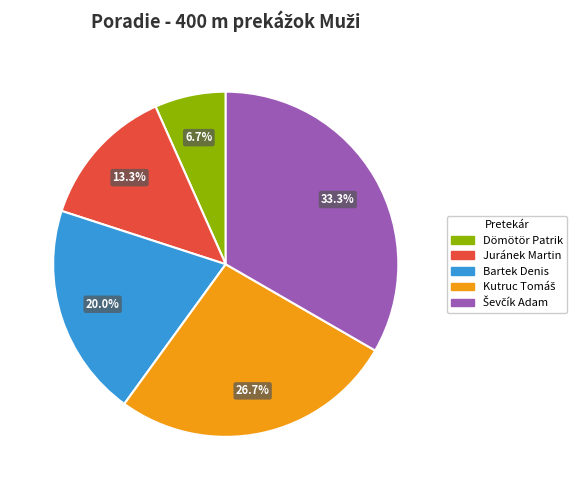

The Bartek Denis slice represents 20% of the pie. True or false?

True